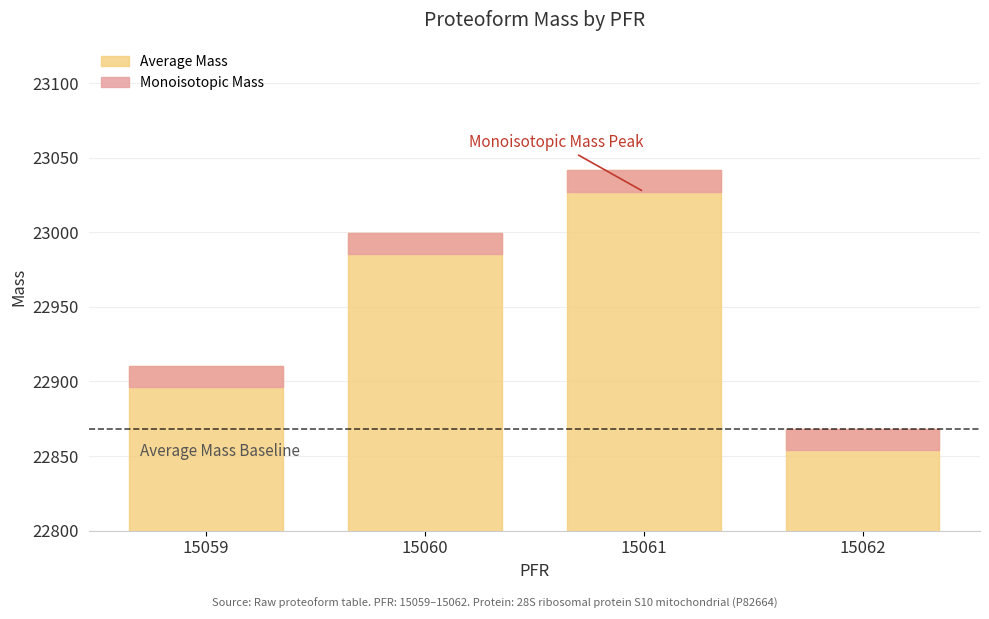

At which category is the sum across all series the highest?

15061